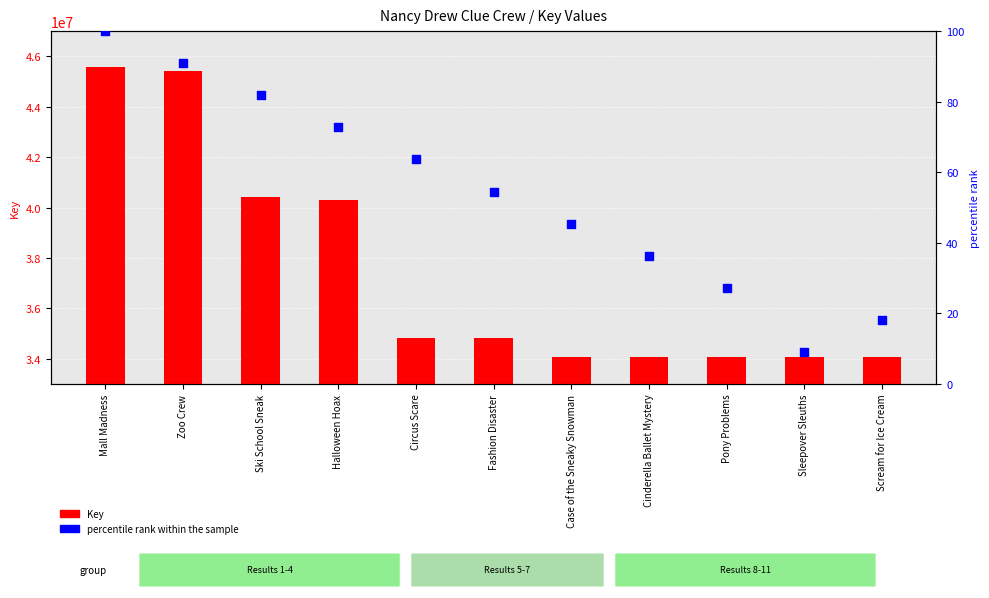

What is the total value across all series at Mall Madness?

45557988.0